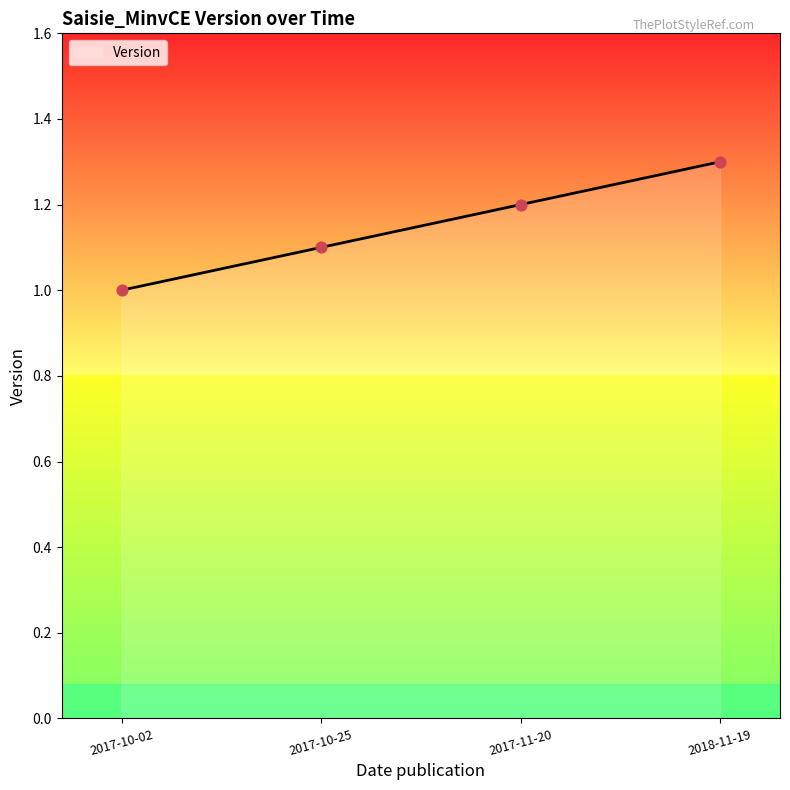

Approximately how many times larger is the value at 2017-10-02 compared to 2018-11-19?

0.8